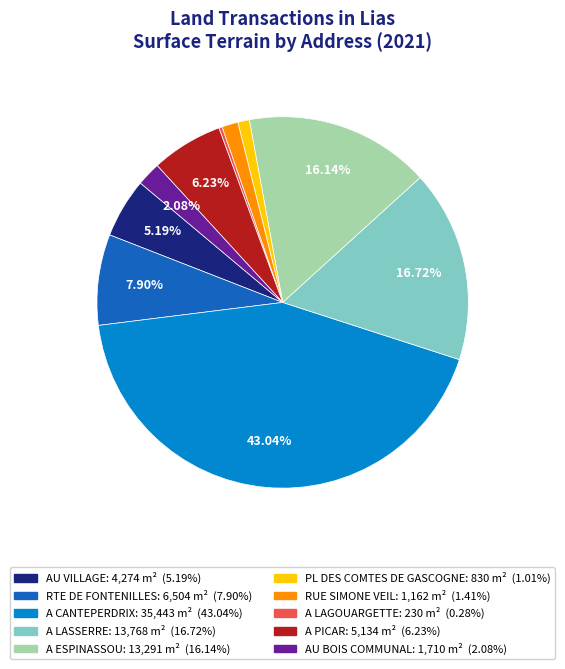

Is it true that A PICAR is 6% of the pie?

True